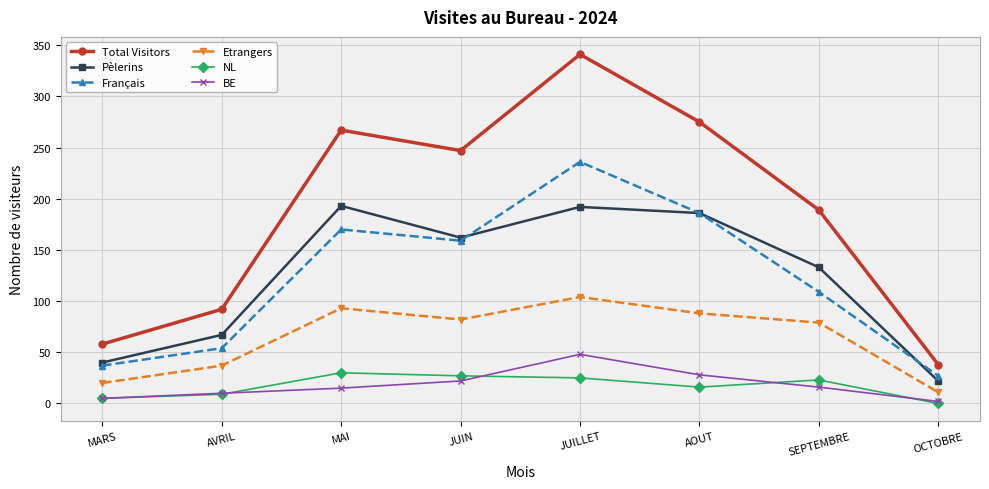

Rank the series by their maximum value, from lowest to highest.

NL, BE, Etrangers, Pèlerins, Français, Total Visitors